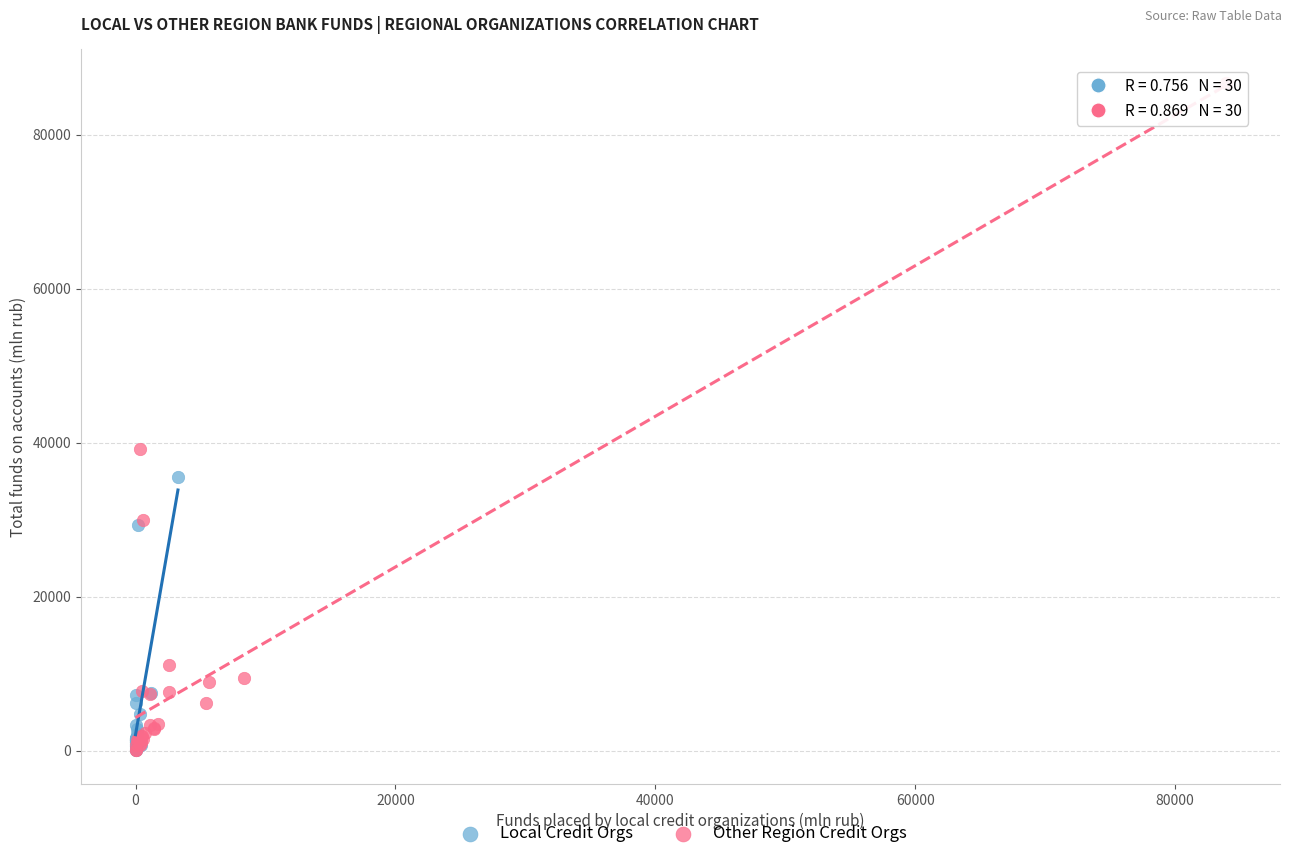

Which series contains the highest Y value?

Other Region Credit Orgs